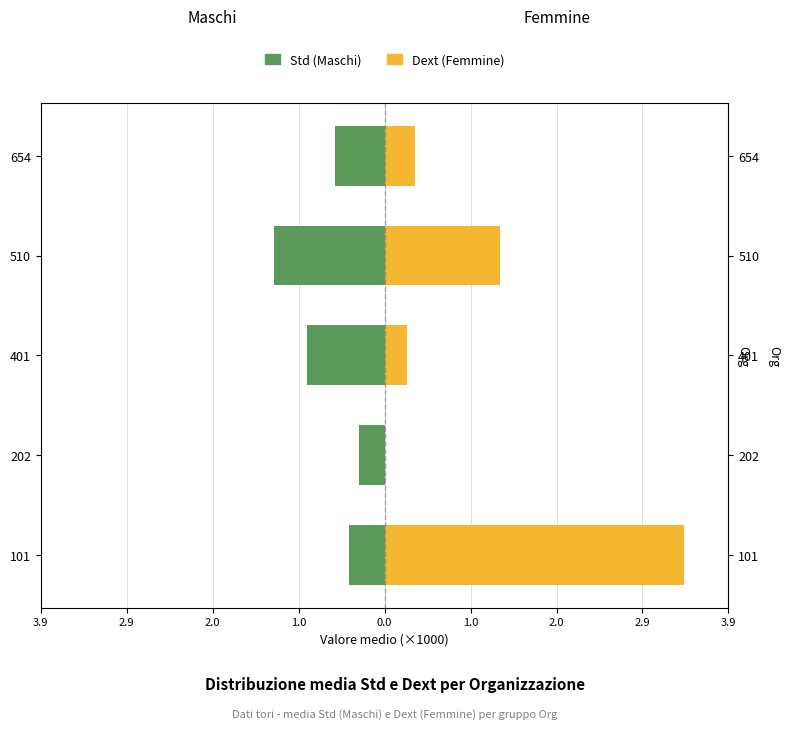

Between 401 and 510, which is larger?

401